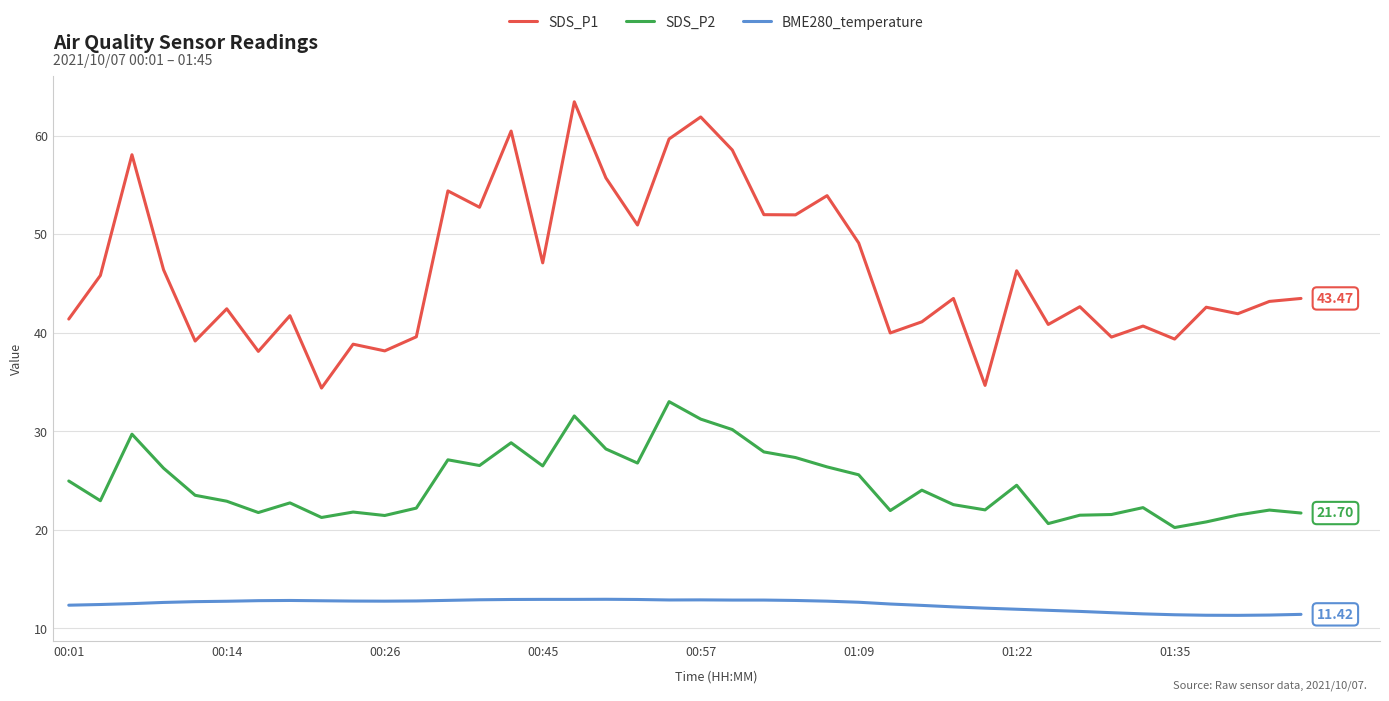

What is the difference between the maximum and minimum values in the SDS_P2 series?

12.8